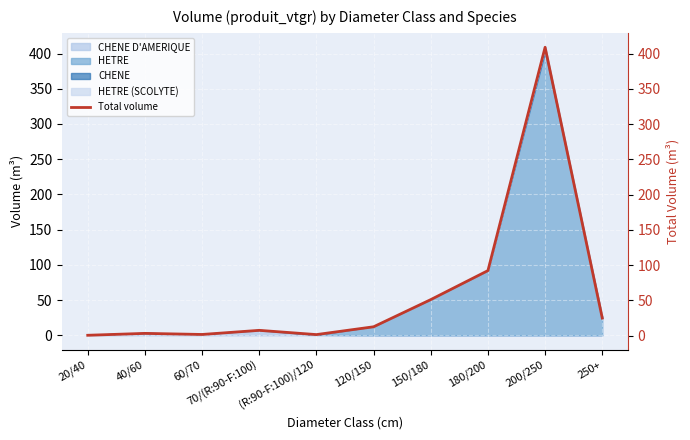

The chart shows a value of 0.4 at 60/70. True or false?

False